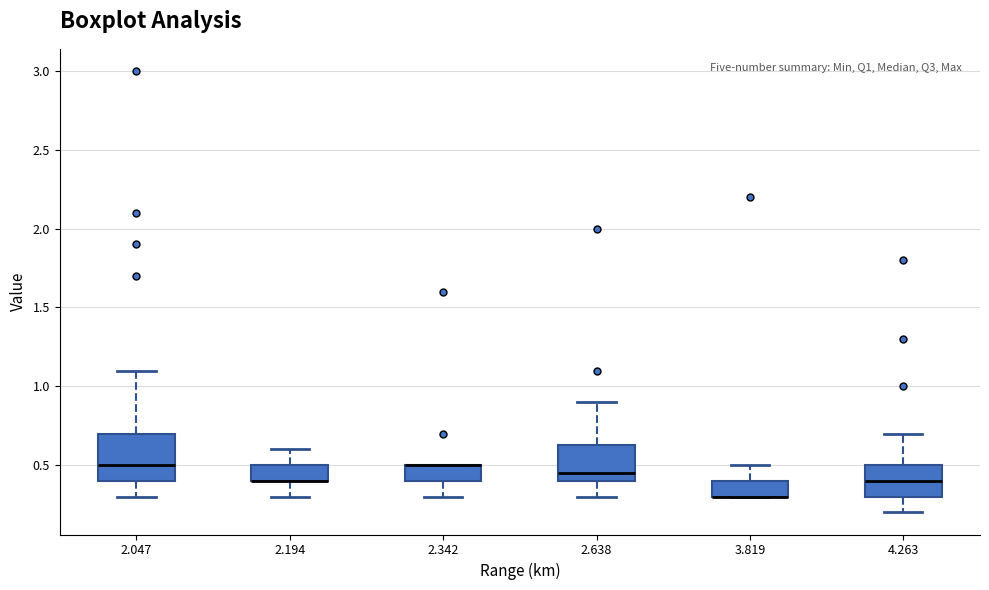

Which box is the tallest, from its lower edge to its upper edge?

2.047